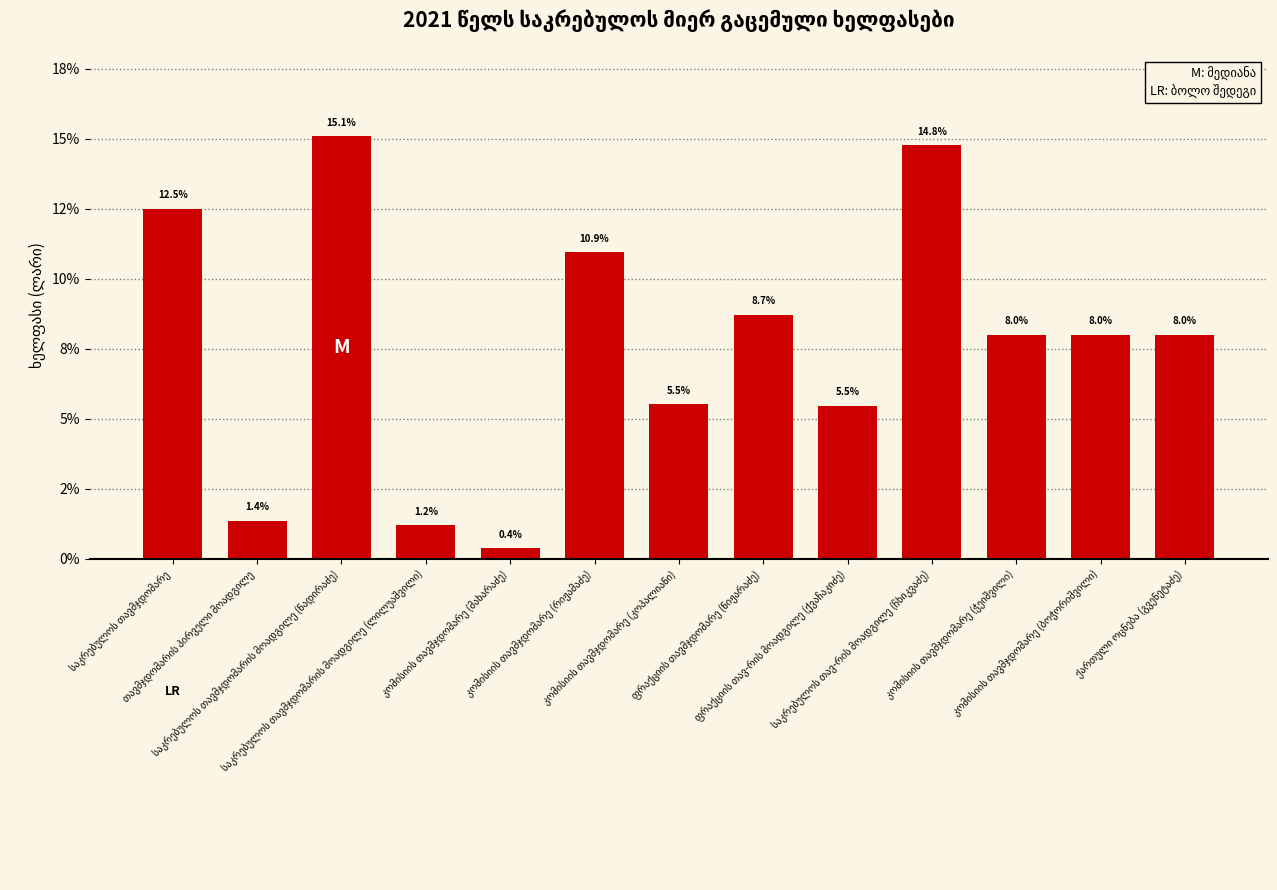

Between კომისიის თავმჯდომარე (ბოჭორიშვილი) and თავმჯდომარის პირველი მოადგილე, which is larger?

კომისიის თავმჯდომარე (ბოჭორიშვილი)